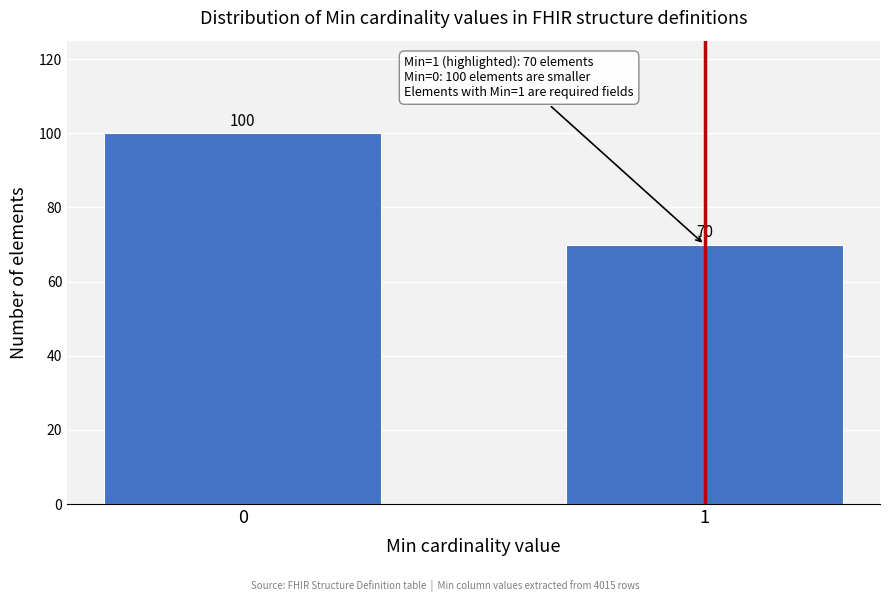

Reading left to right, extract all data points from this chart.

0=100	1=70